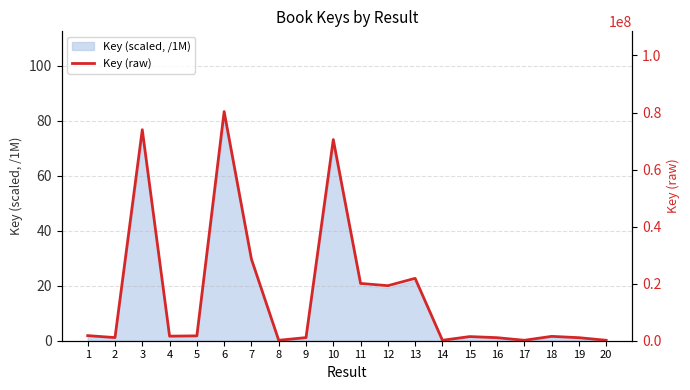

Where is the first local maximum?

3